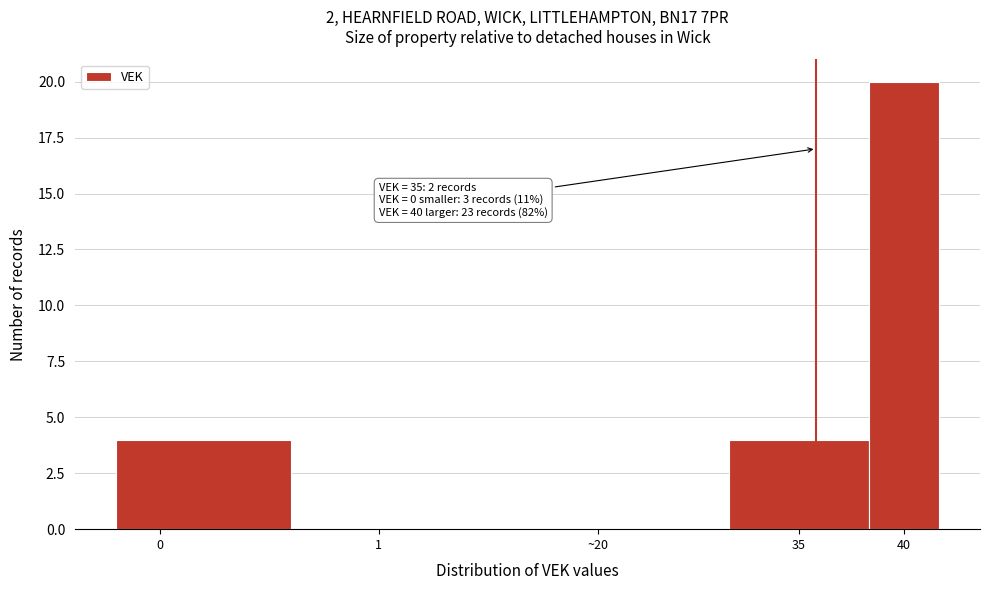

Reading left to right, extract all data points from this chart.

0=4	1=0	~20=0	35=4	40=20